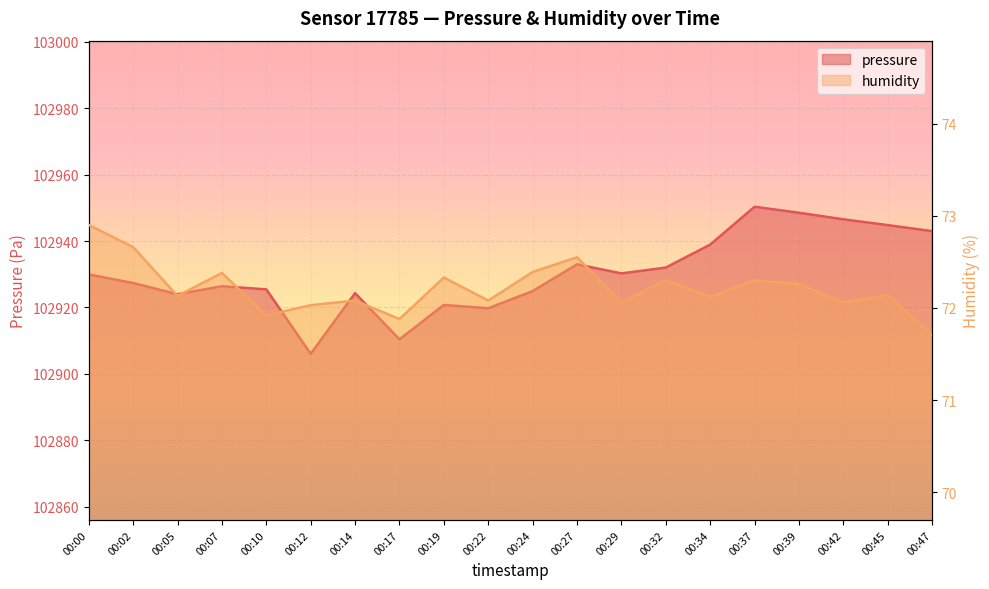

Is the value of pressure at 00:39 greater than the value of humidity at 00:02?

Yes